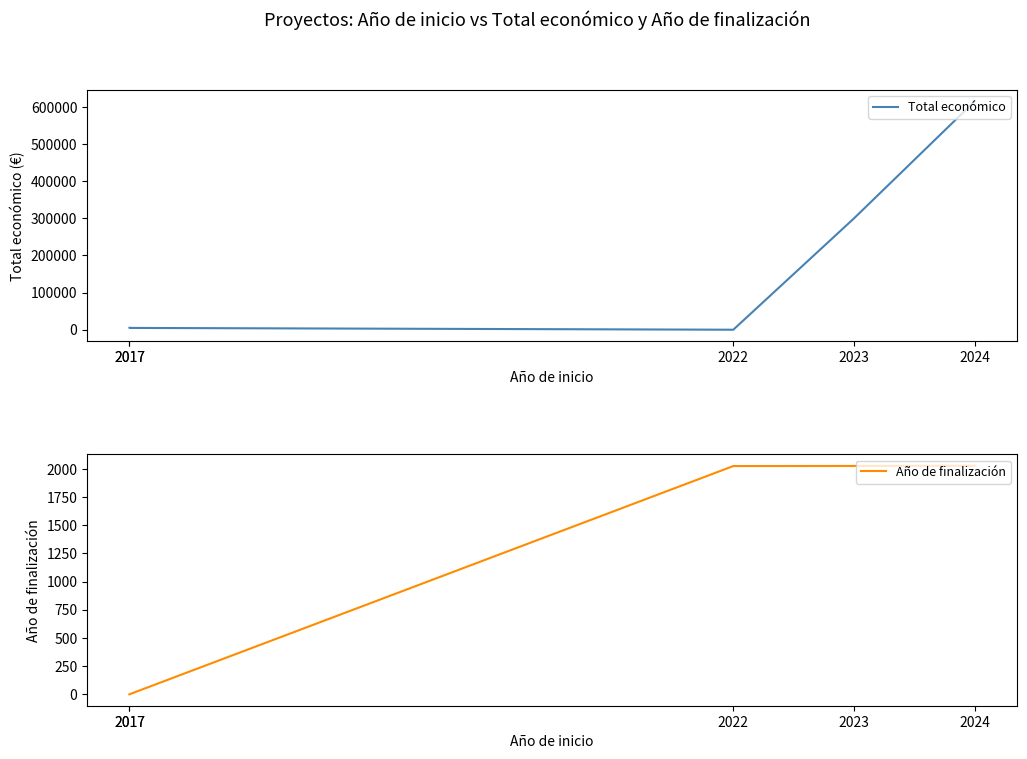

At which category is the sum across all series the highest?

2024